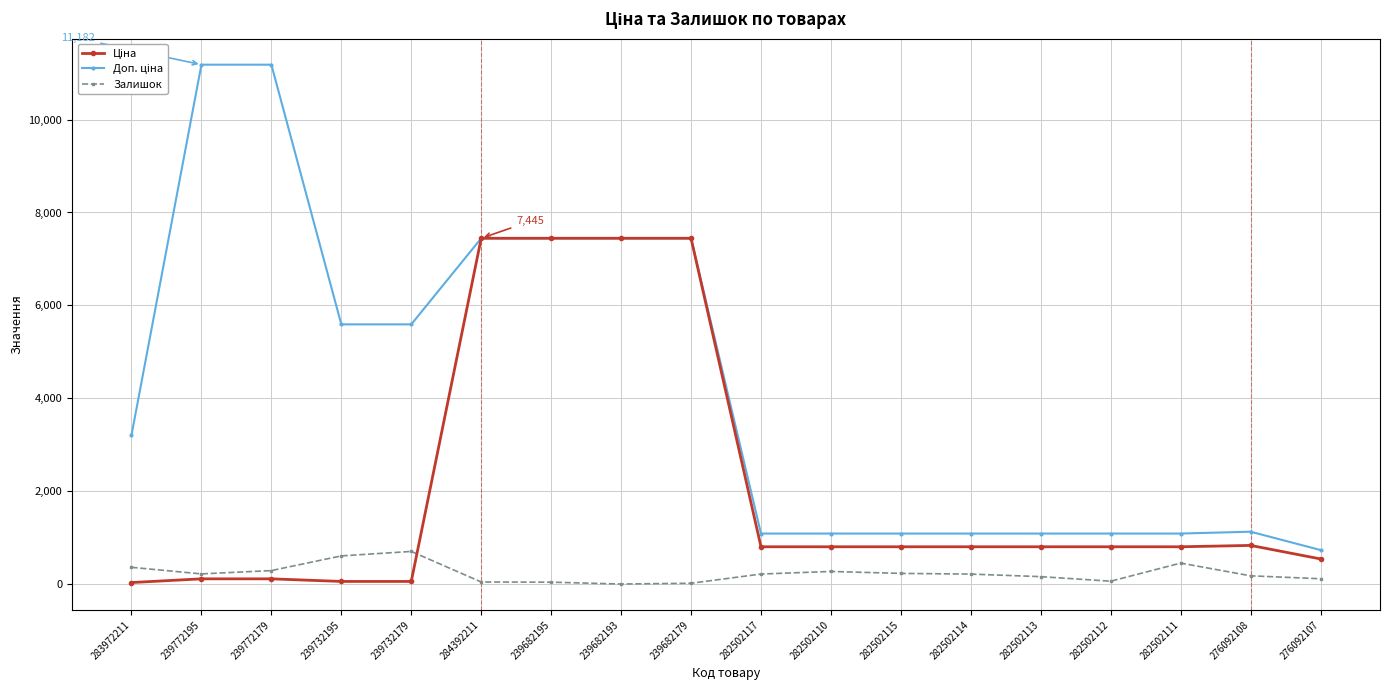

What is the sum of all Залишок values?

4168.0